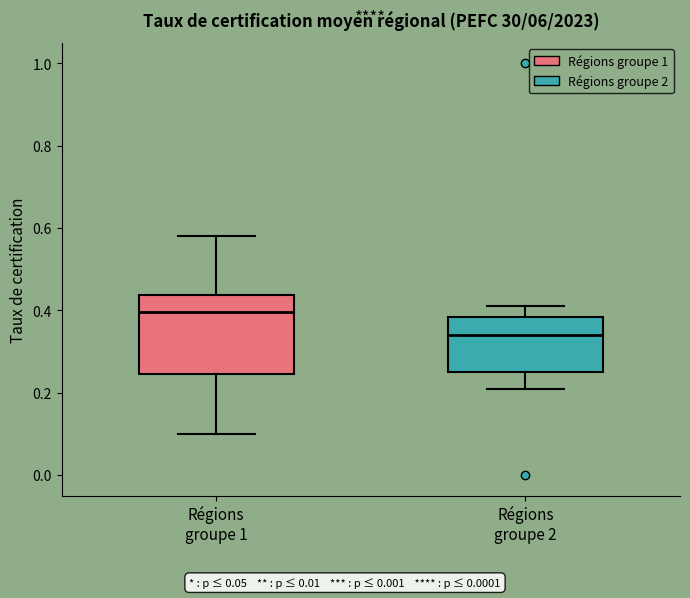

Which box's median line is the highest?

Régions groupe 1